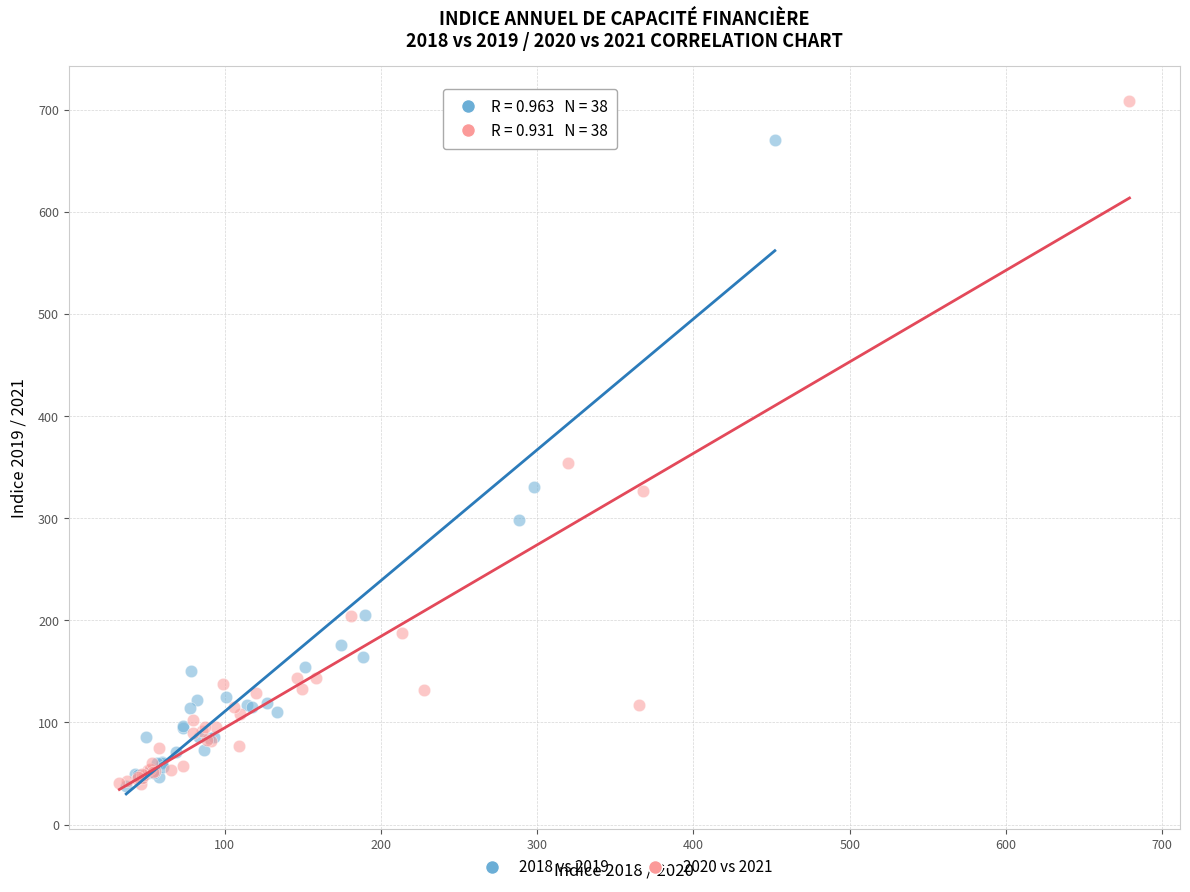

Which series contains the highest Y value?

2020 vs 2021